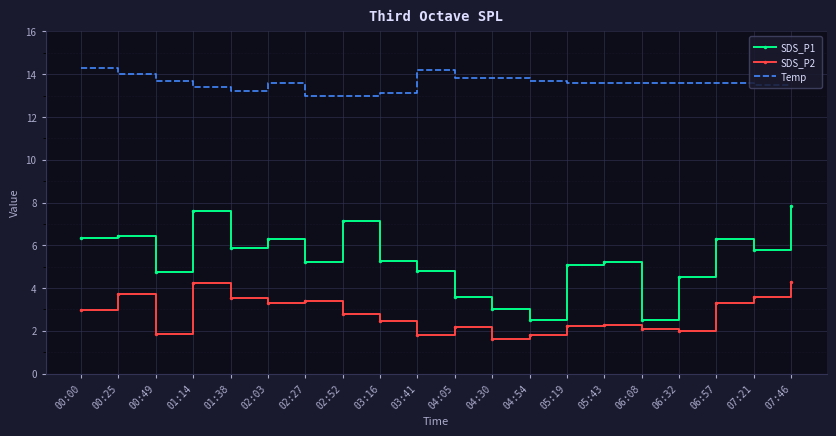

Is it true that Temp equals 13.8 at 04:05?

True